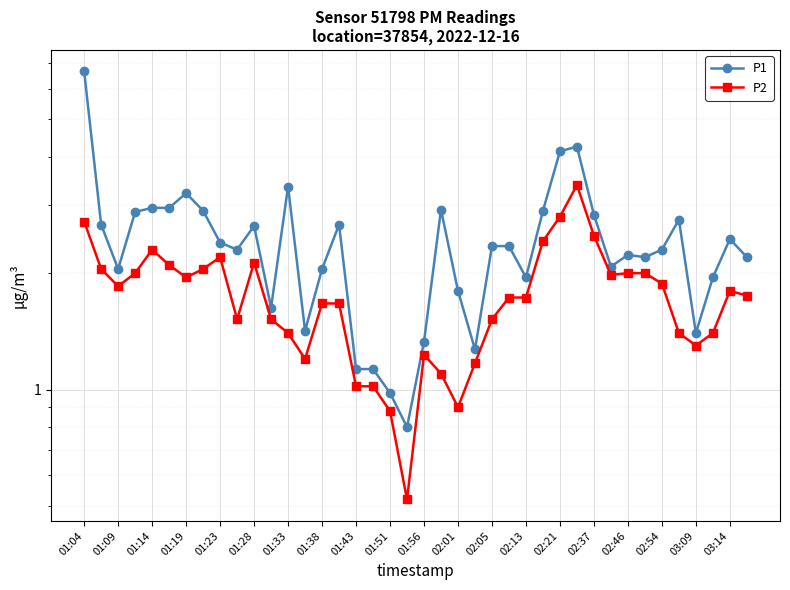

At 25, list the series in order from smallest to largest.

P2, P1